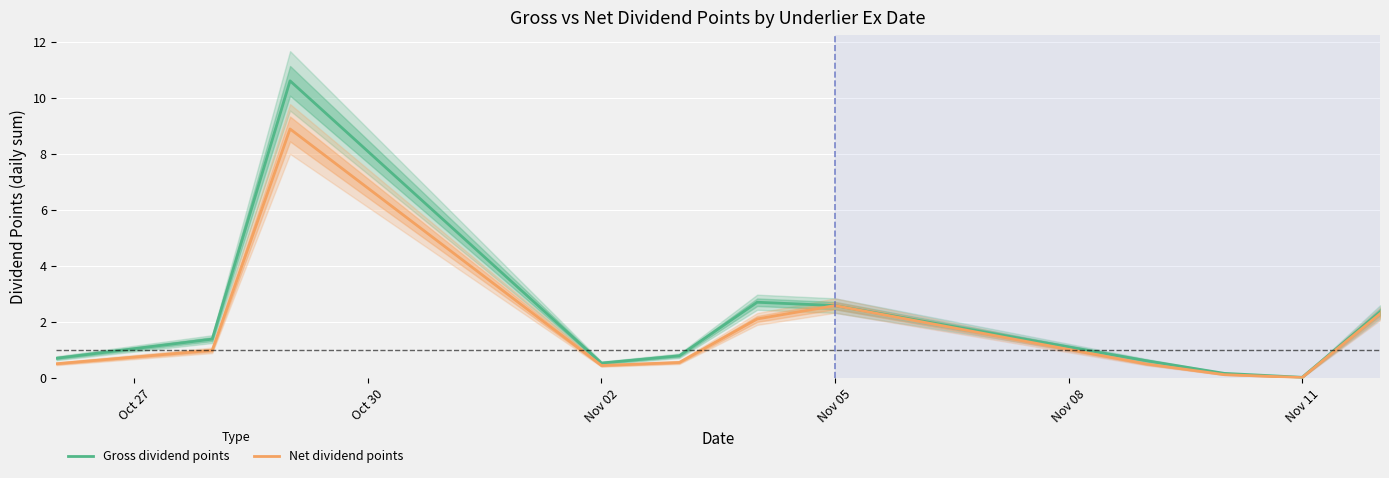

Reading left to right, what are all the values shown in this chart?

Gross dividend points: 0.7	1.4	10.6	0.5	0.8	2.7	2.6	0.6	0.2	0.0	2.4
Net dividend points: 0.5	1.0	8.9	0.4	0.6	2.1	2.6	0.5	0.1	0.0	2.3